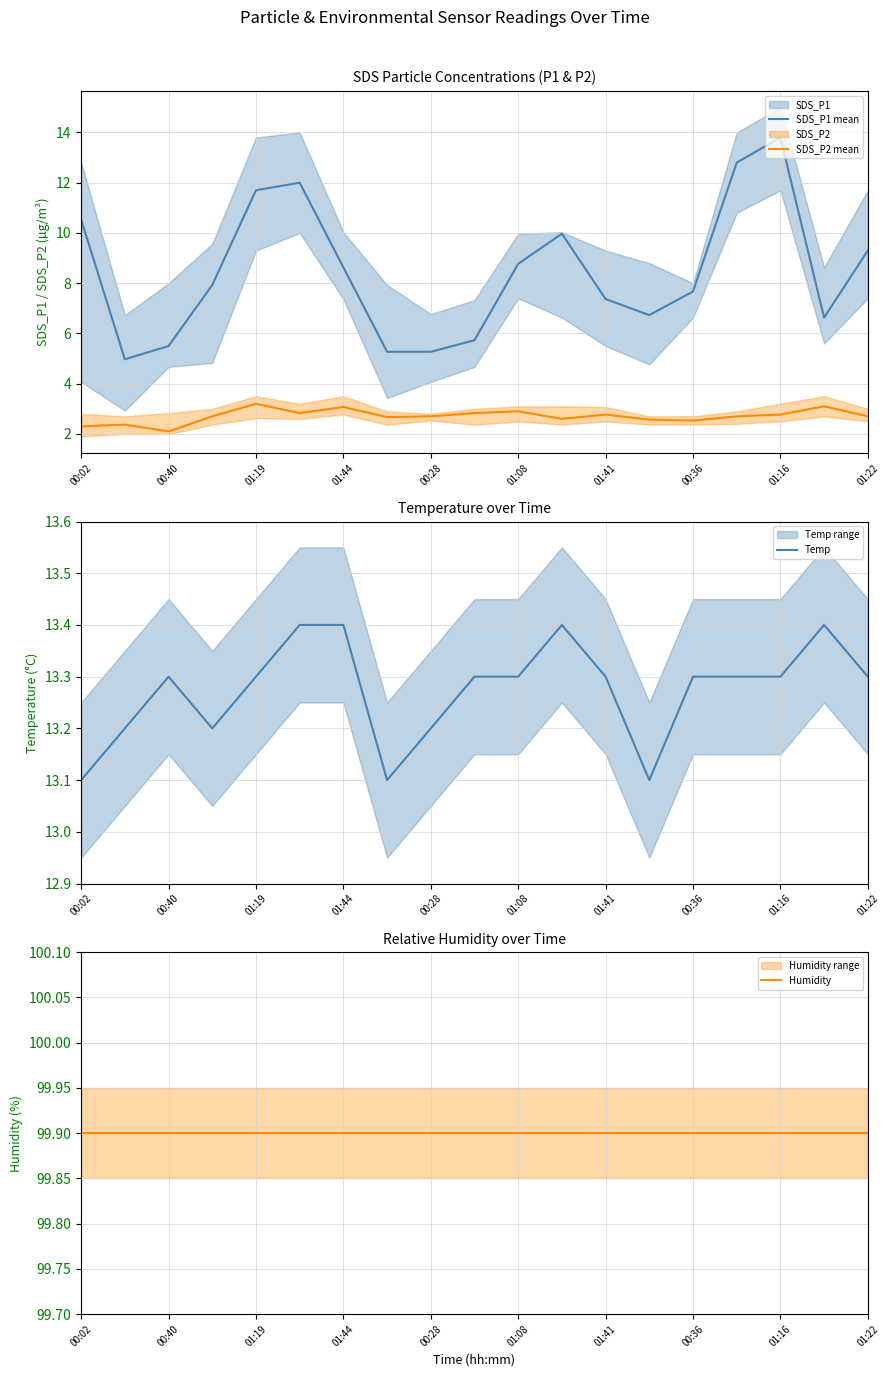

True or false: SDS_P2 mean and SDS_P1 mean cross at least once.

False